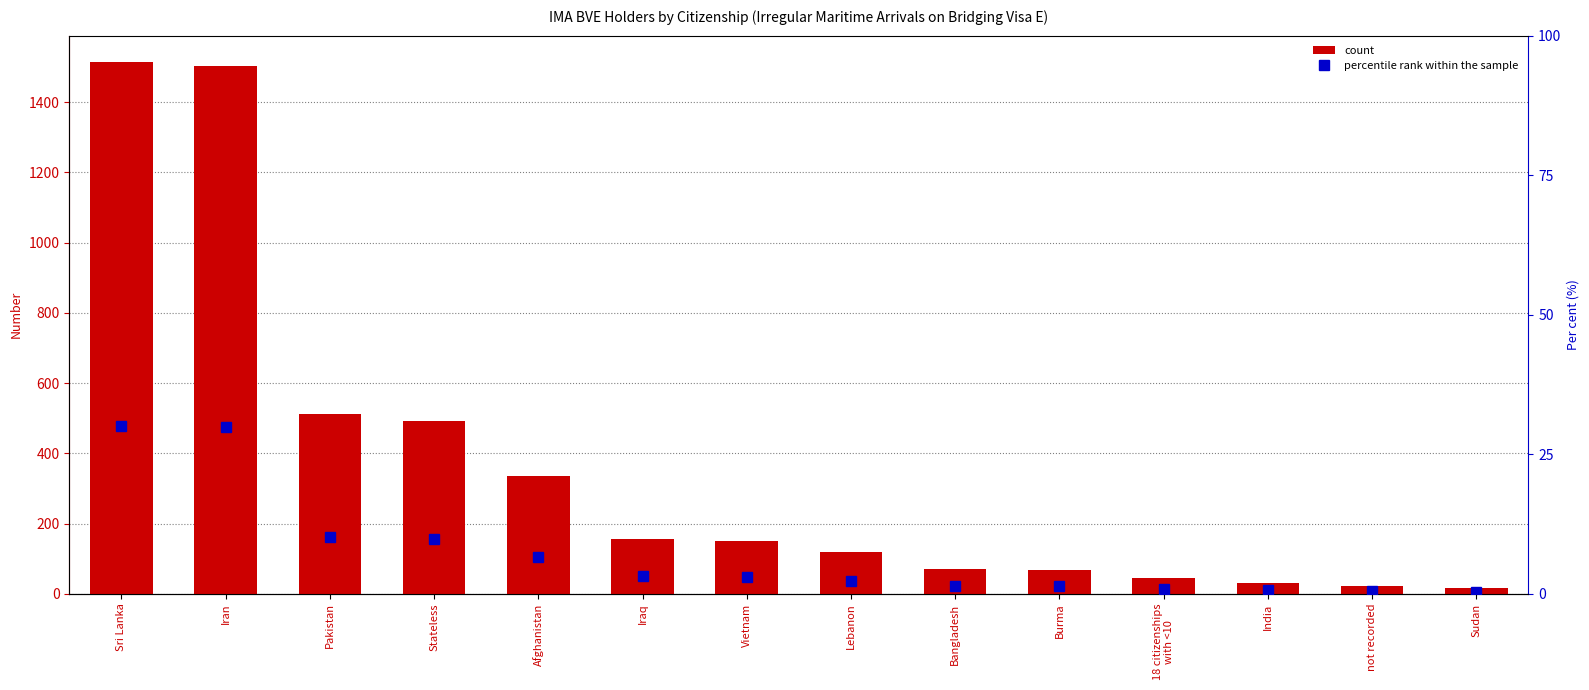

How many groups of bars are there?

14